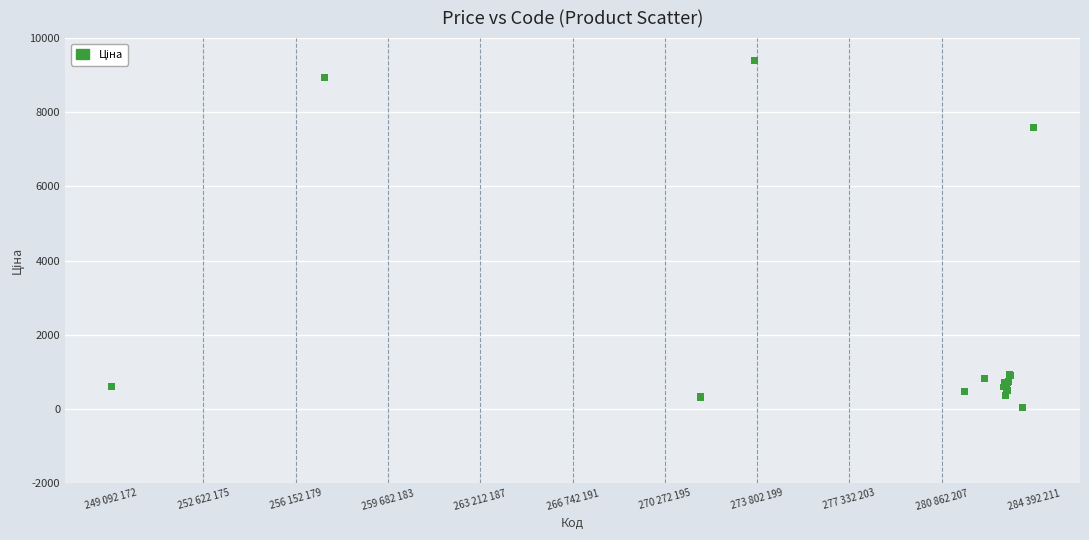

What Y value in the scatter plot is closest to 4708?

7596.5